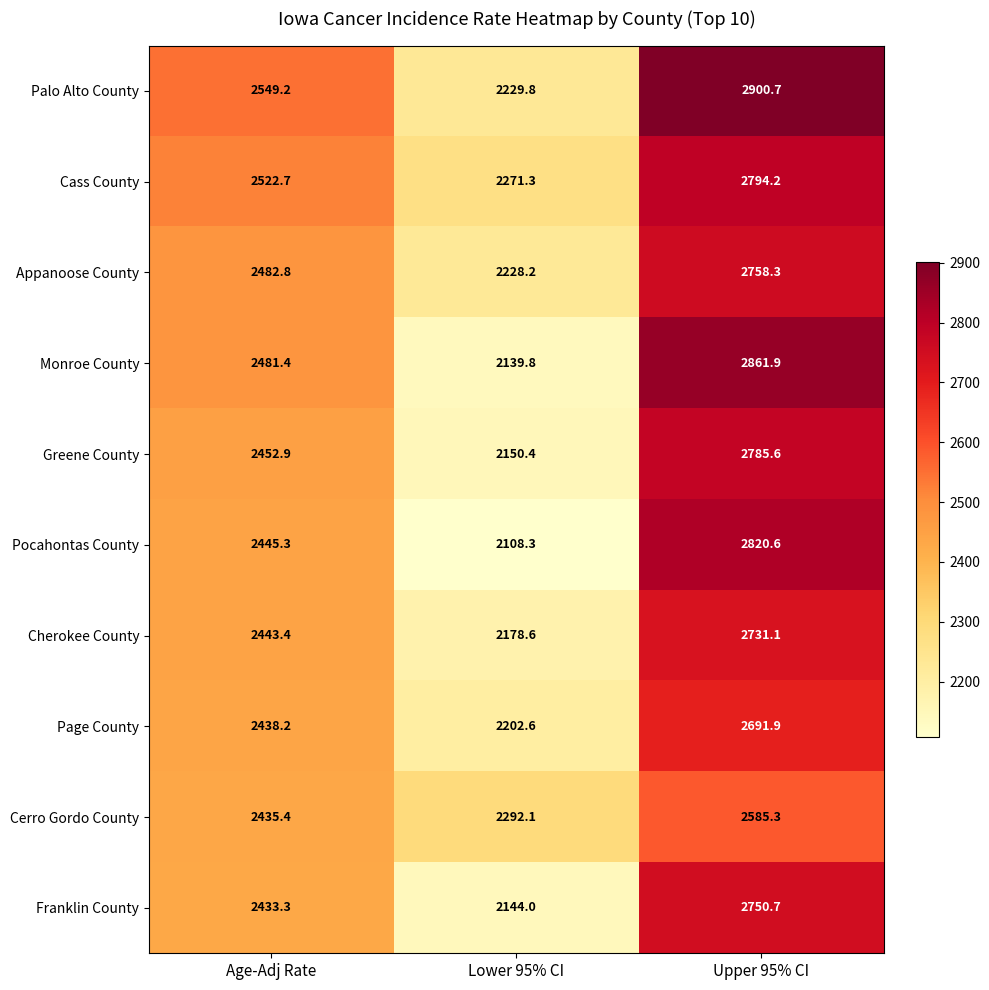

What is the total value across all series at Upper 95% CI?

27680.3